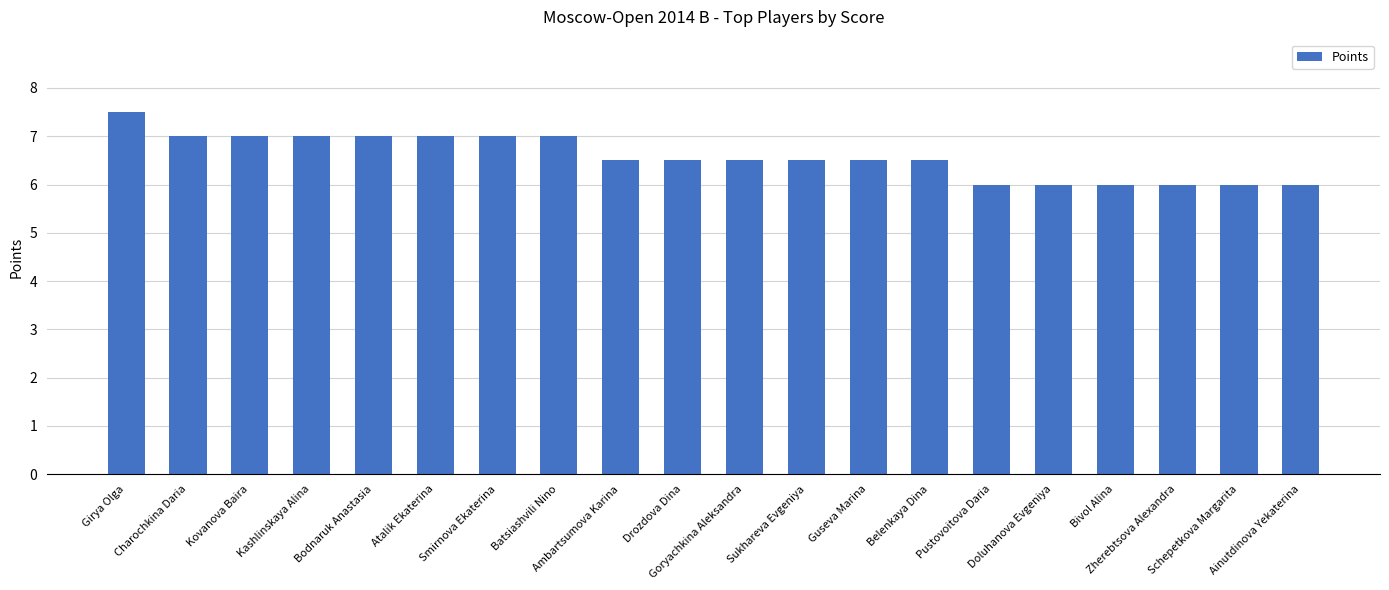

What is the minimum value shown in the chart?

6.0